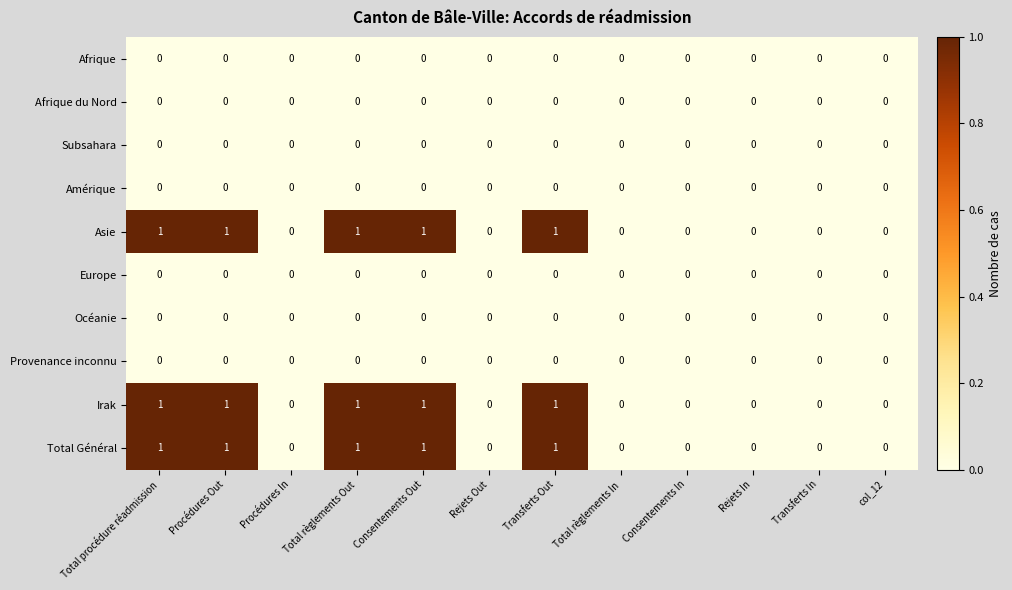

How many Total Général values are between 0 and 1?

12